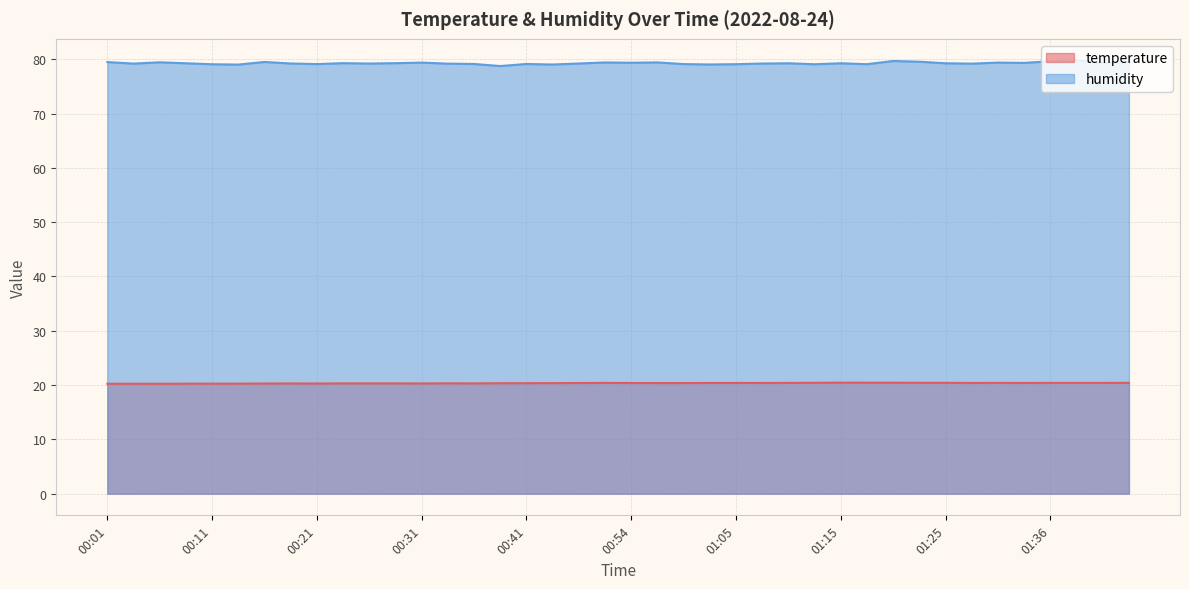

What is the label of the 36th point from the left?

01:33